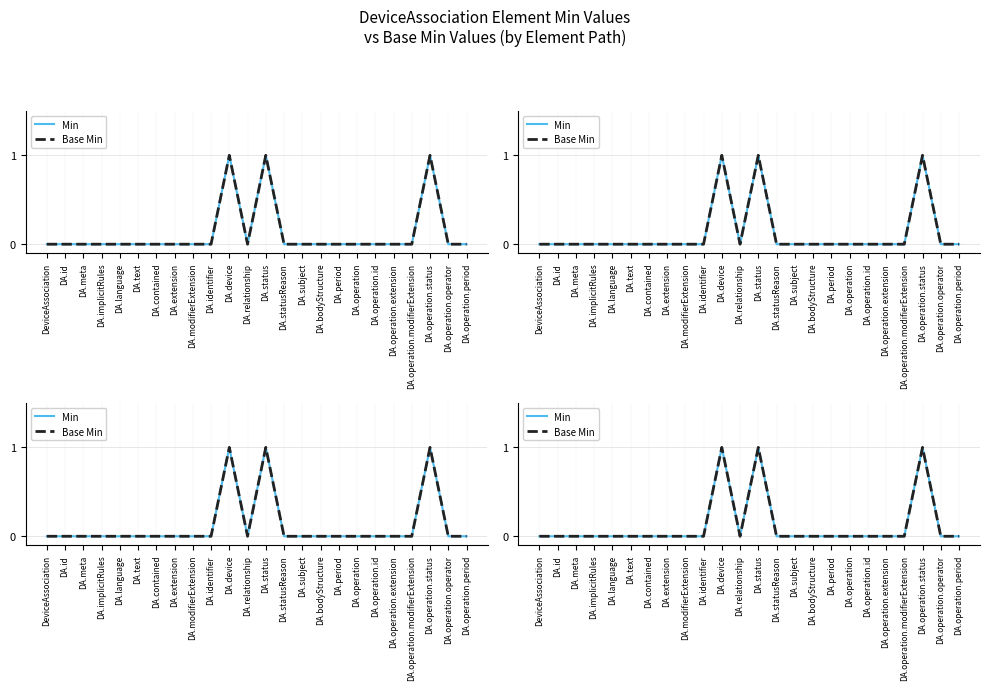

Between DA.operation.modifierExtension and DA.period, which is larger?

DA.operation.modifierExtension